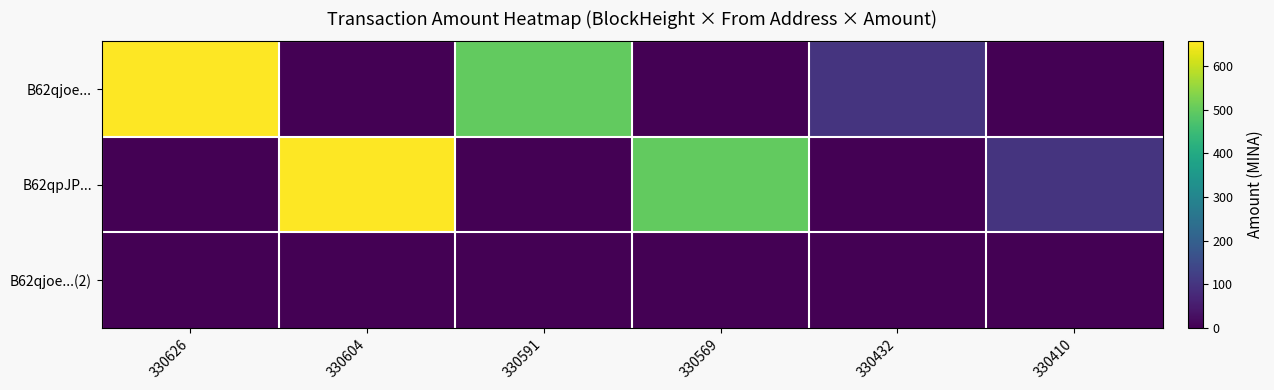

Between 330591 and 330626, which is larger?

330626